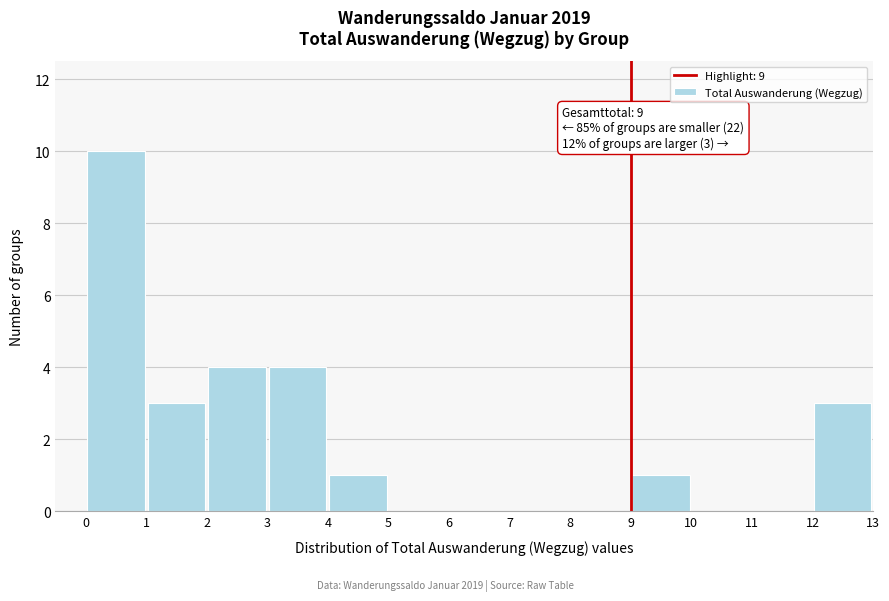

Which range on the x-axis has the tallest bar?

0 to 1